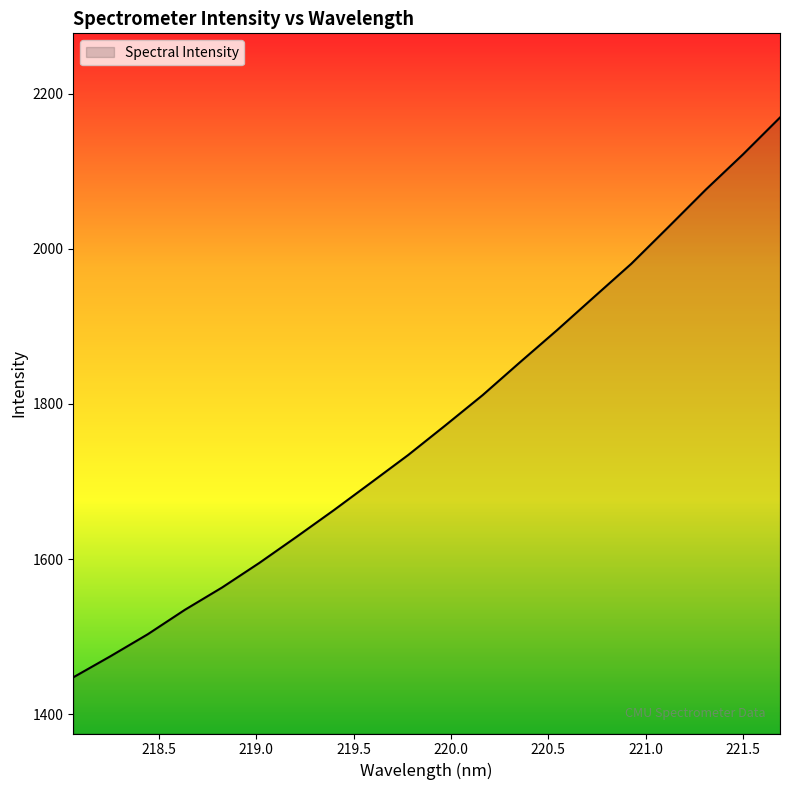

What is the maximum value shown in the chart?

2169.1